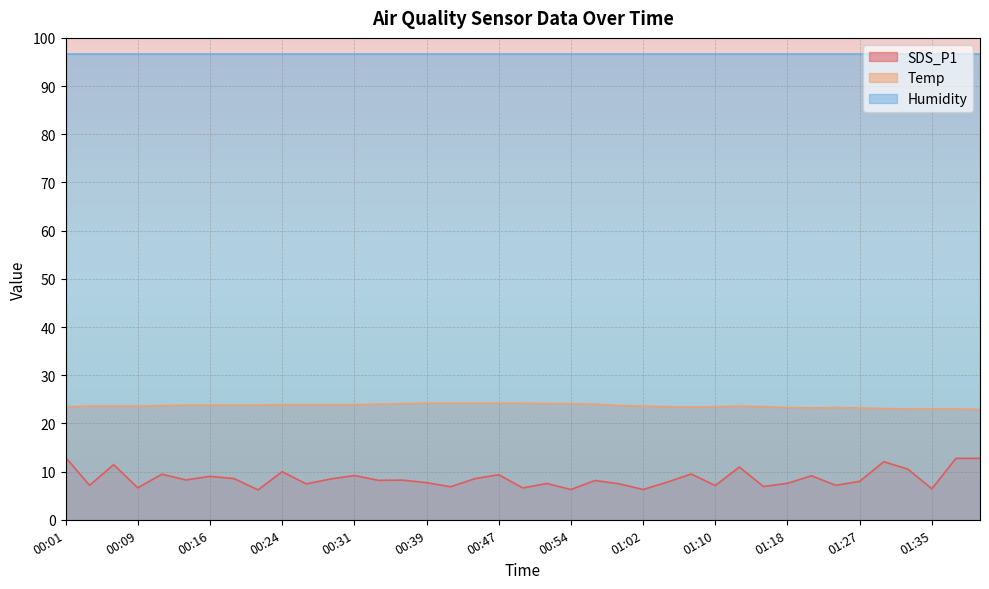

Which series changed the most between 00:21 and 01:21?

SDS_P1